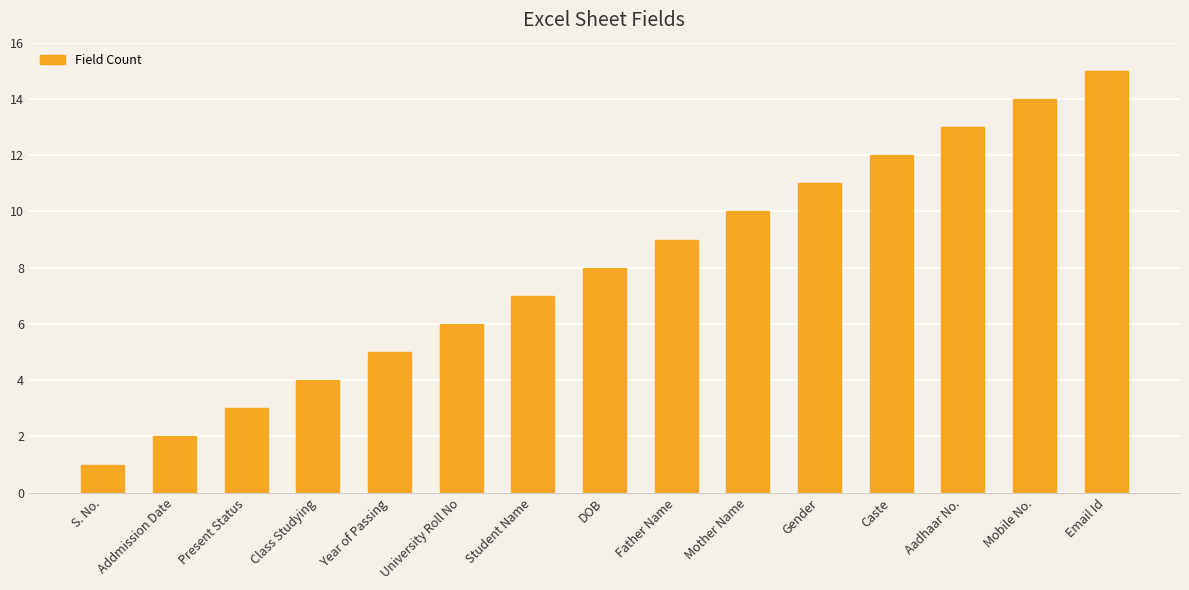

List the labels in order of value, largest first.

Email Id, Mobile No., Aadhaar No., Caste, Gender, Mother Name, Father Name, DOB, Student Name, University Roll No, Year of Passing, Class Studying, Present Status, Addmission Date, S. No.